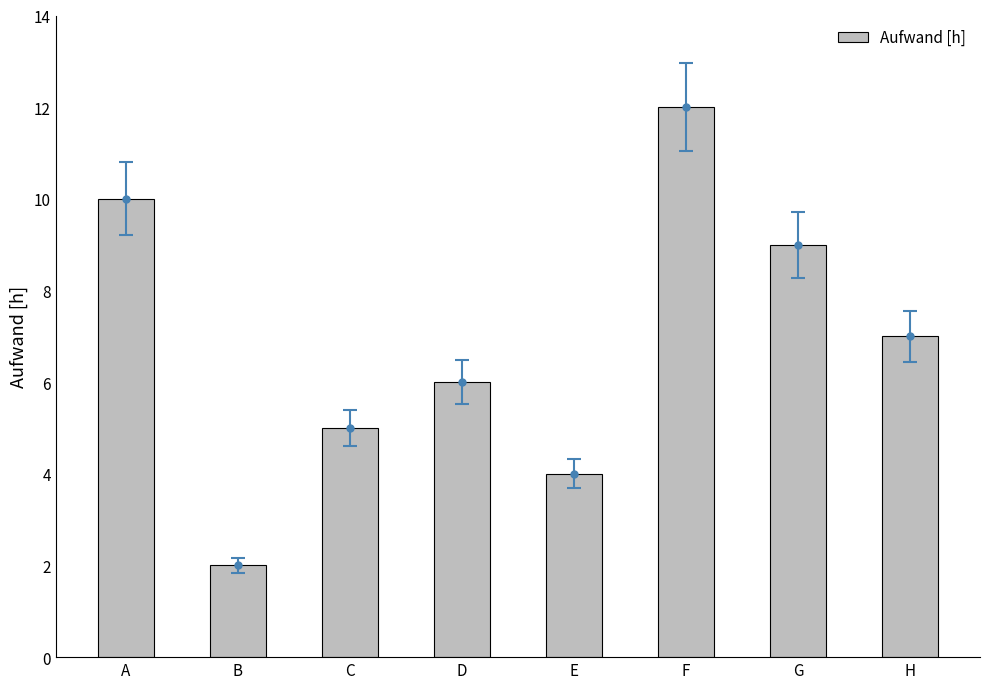

How many data points does each series have?

8